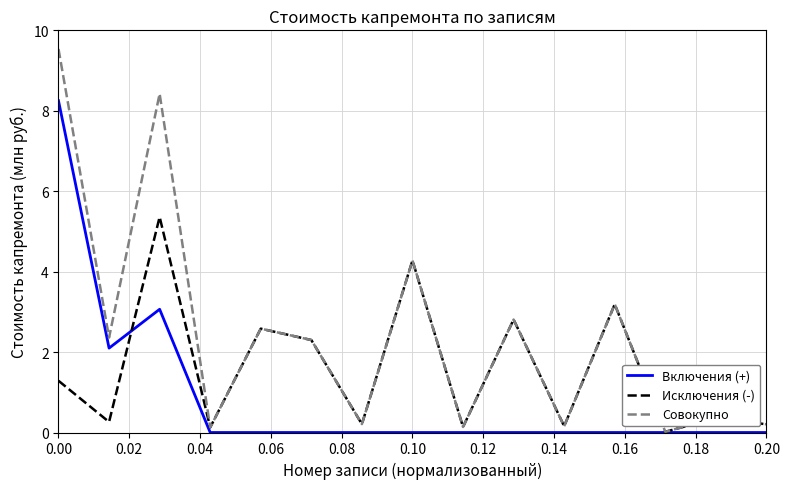

What is the greatest value displayed?

9.5